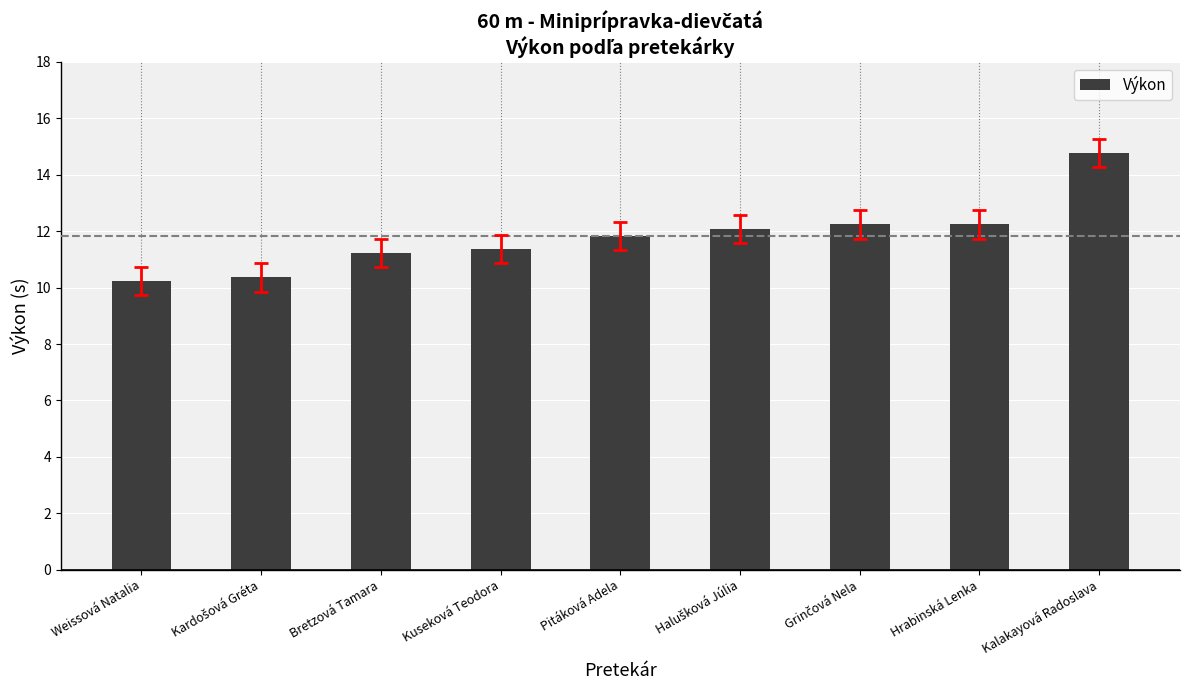

At which label does the data first exceed 11?

Bretzová Tamara